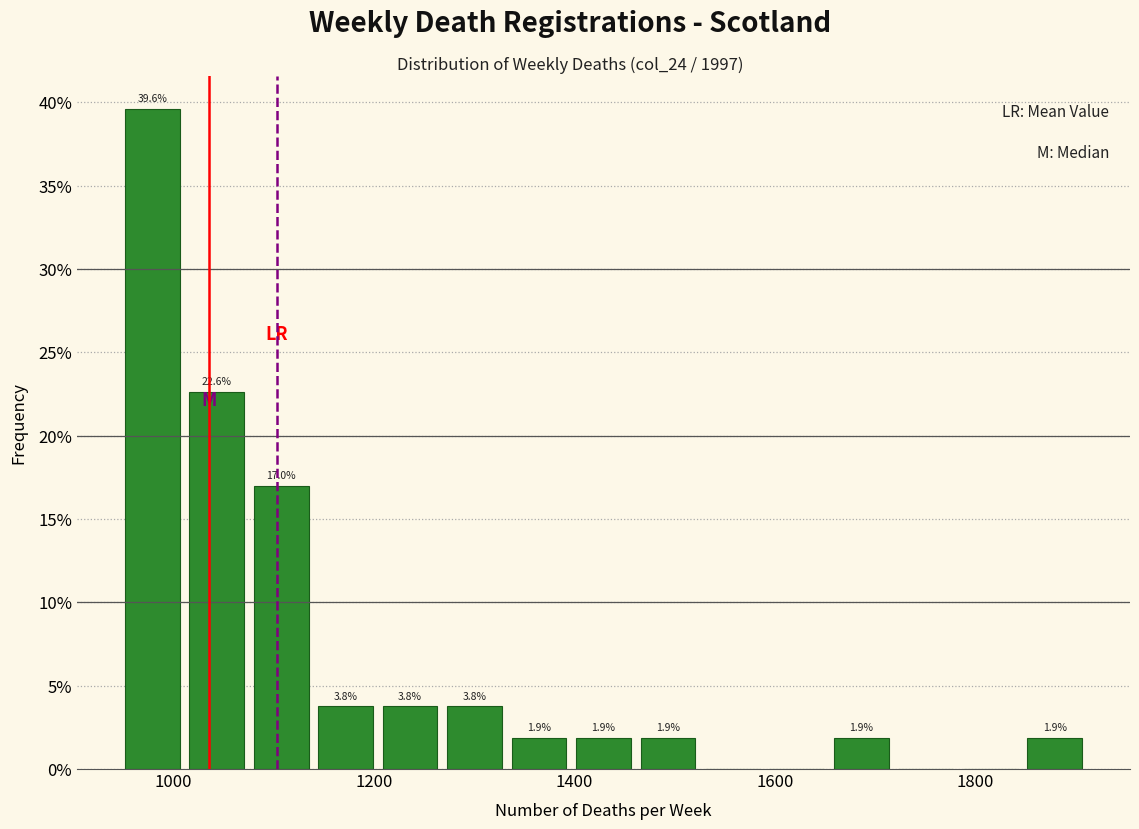

Read against the x-axis, roughly where is the centre of the tallest bar?

980